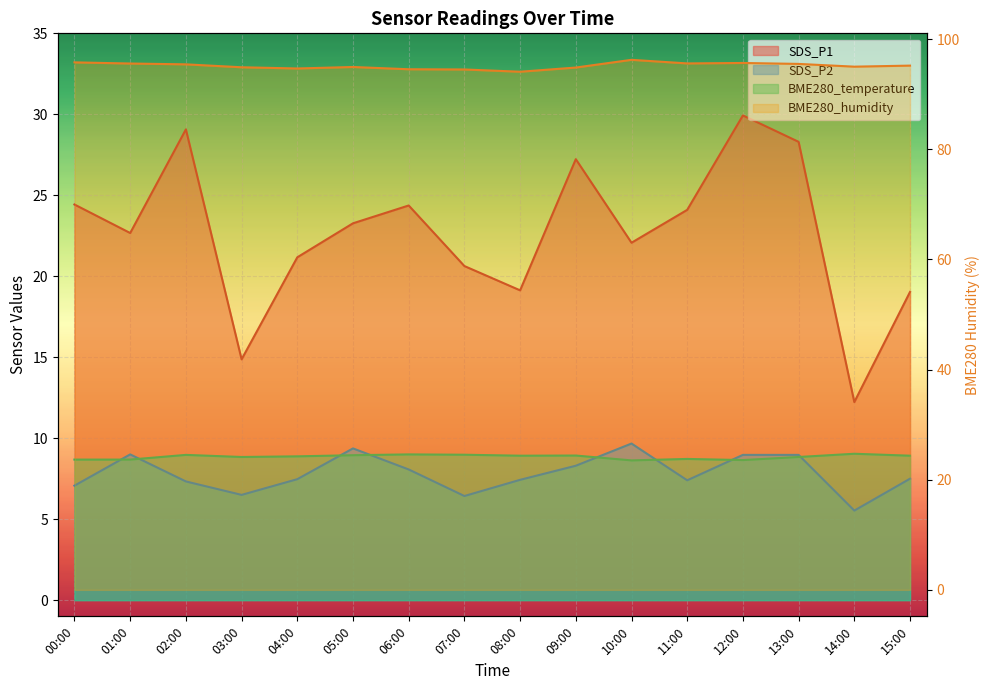

What is the approximate value of BME280_humidity at 06:00?

94.5